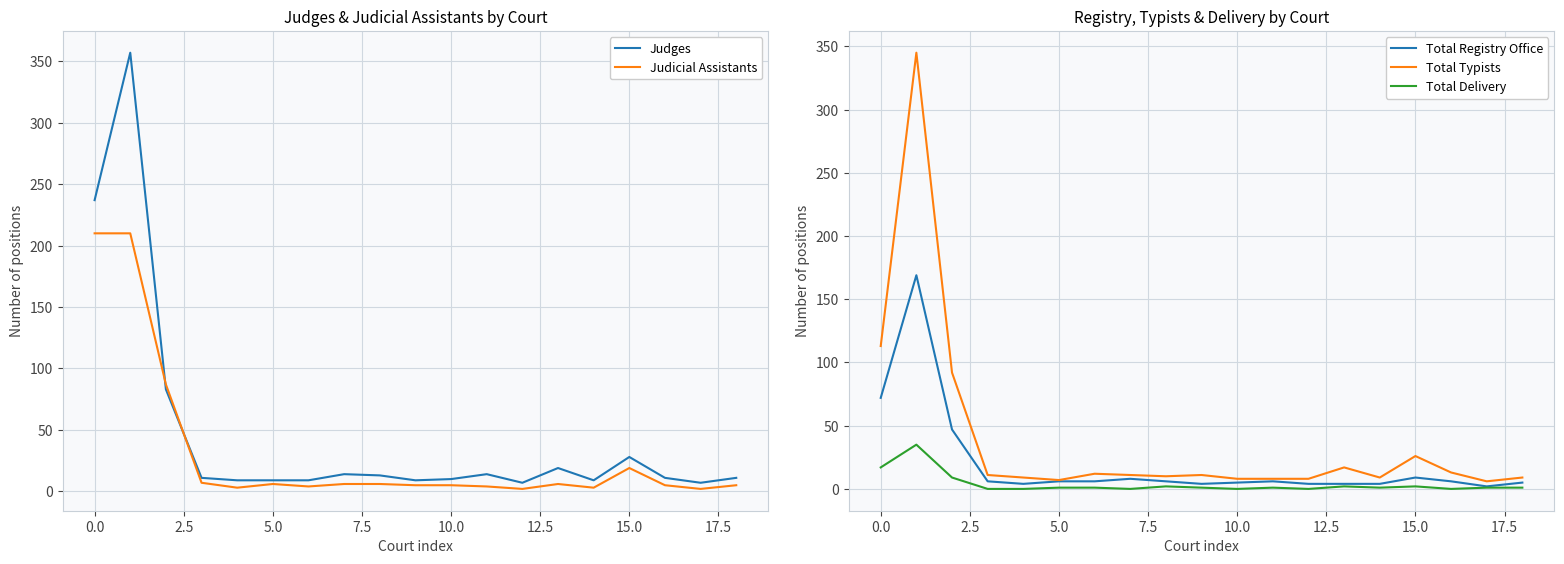

At how many categories does at least one series exceed 39?

3